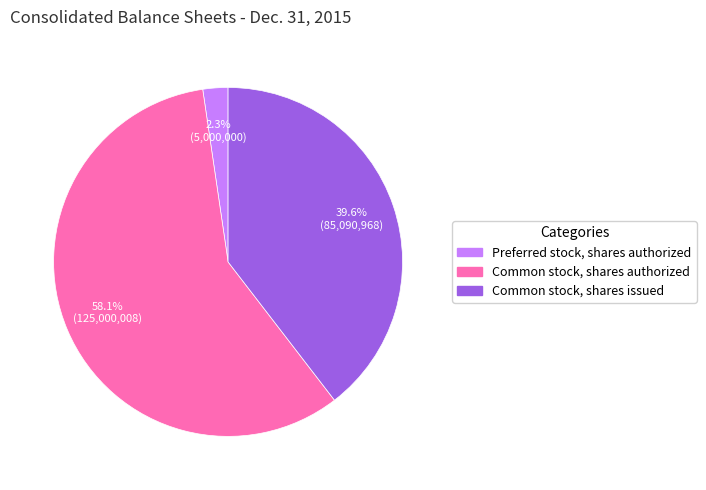

Do Preferred stock, shares authorized and Common stock, shares issued together represent more than half of the pie?

No